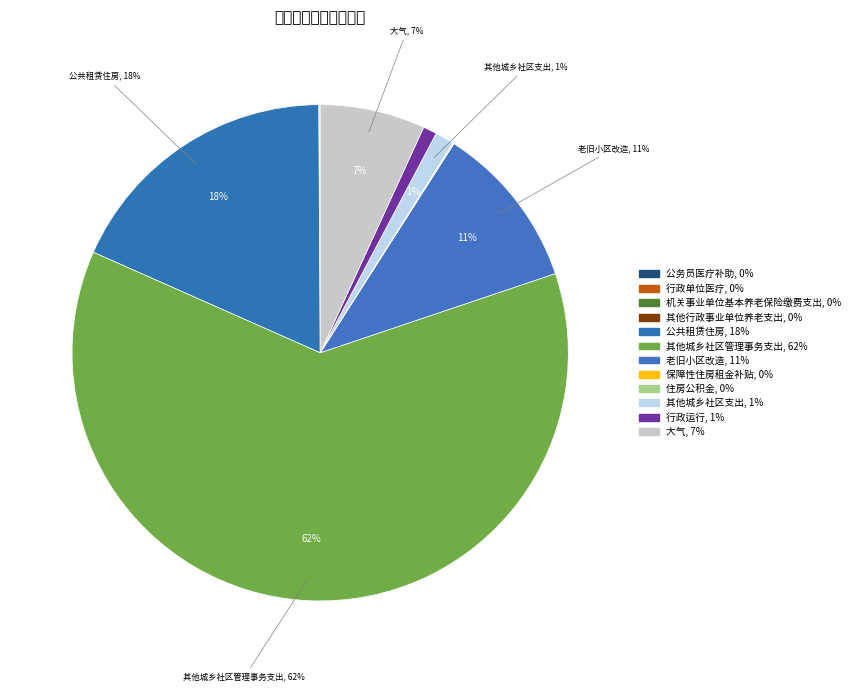

Is it true that 行政运行 is 11% of the pie?

False